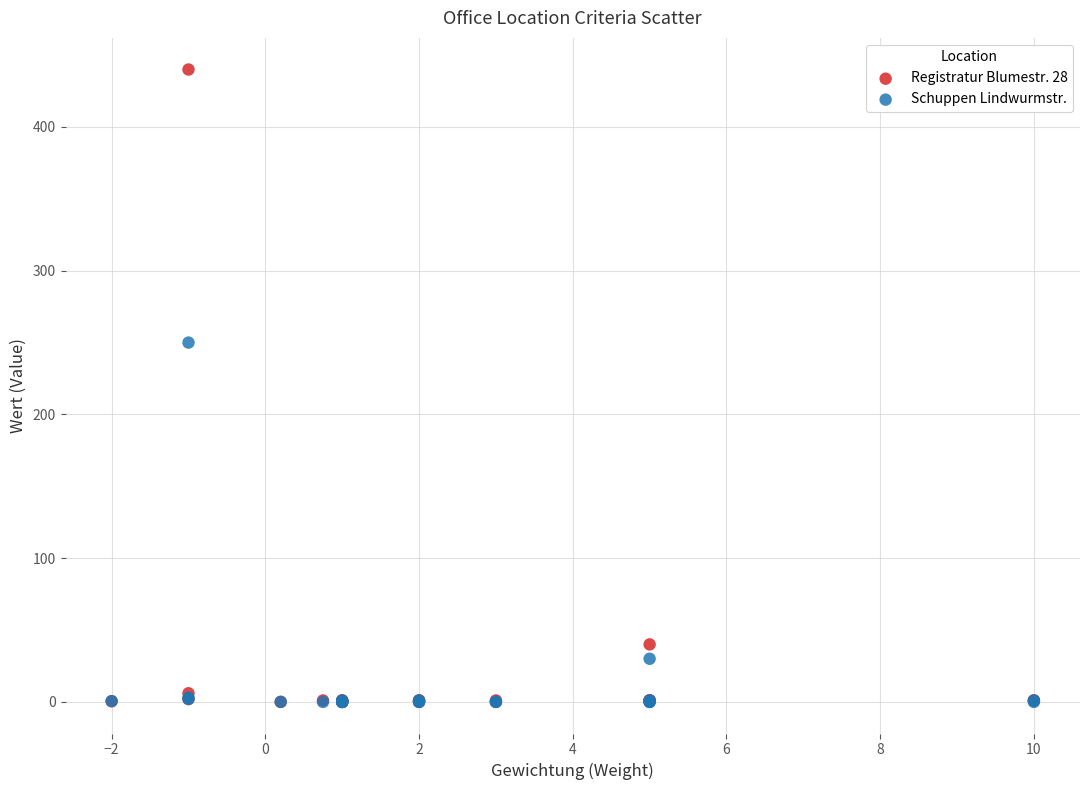

Which series has the largest Y range (max minus min)?

Registratur Blumestr. 28